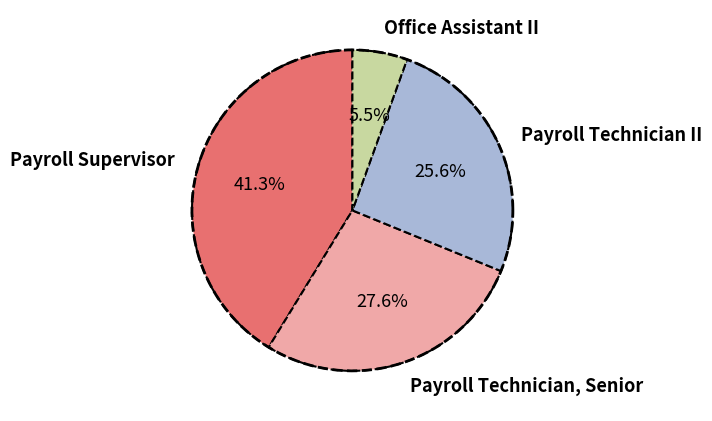

To the nearest percent, what is the average slice percentage?

25%